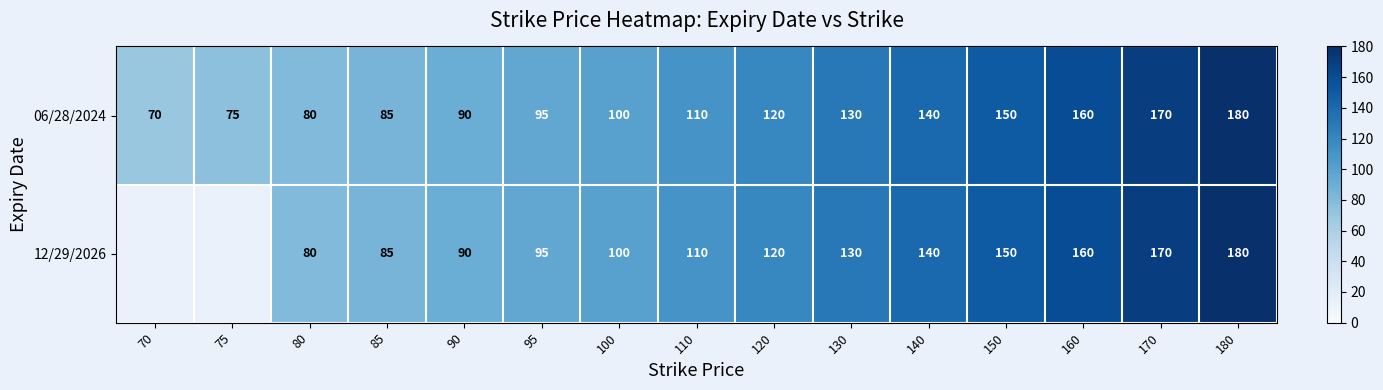

At which label is 06/28/2024 closest to 125?

120